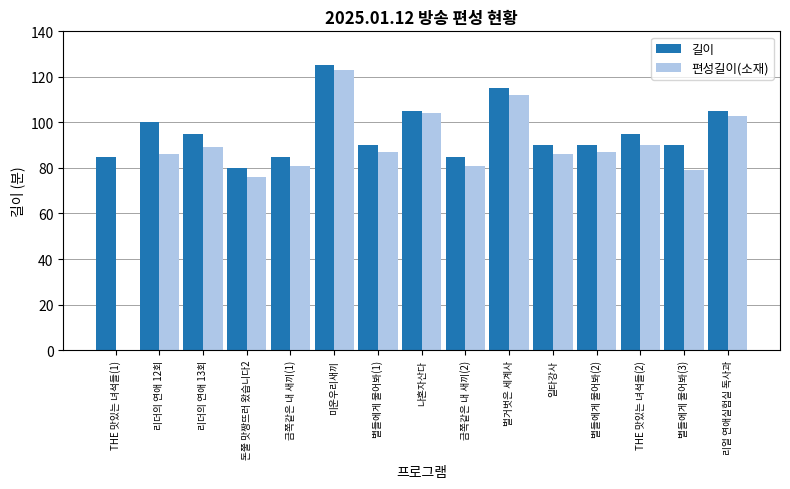

True or false: 길이 has a value of 95 at 리더의 연애 13회.

True